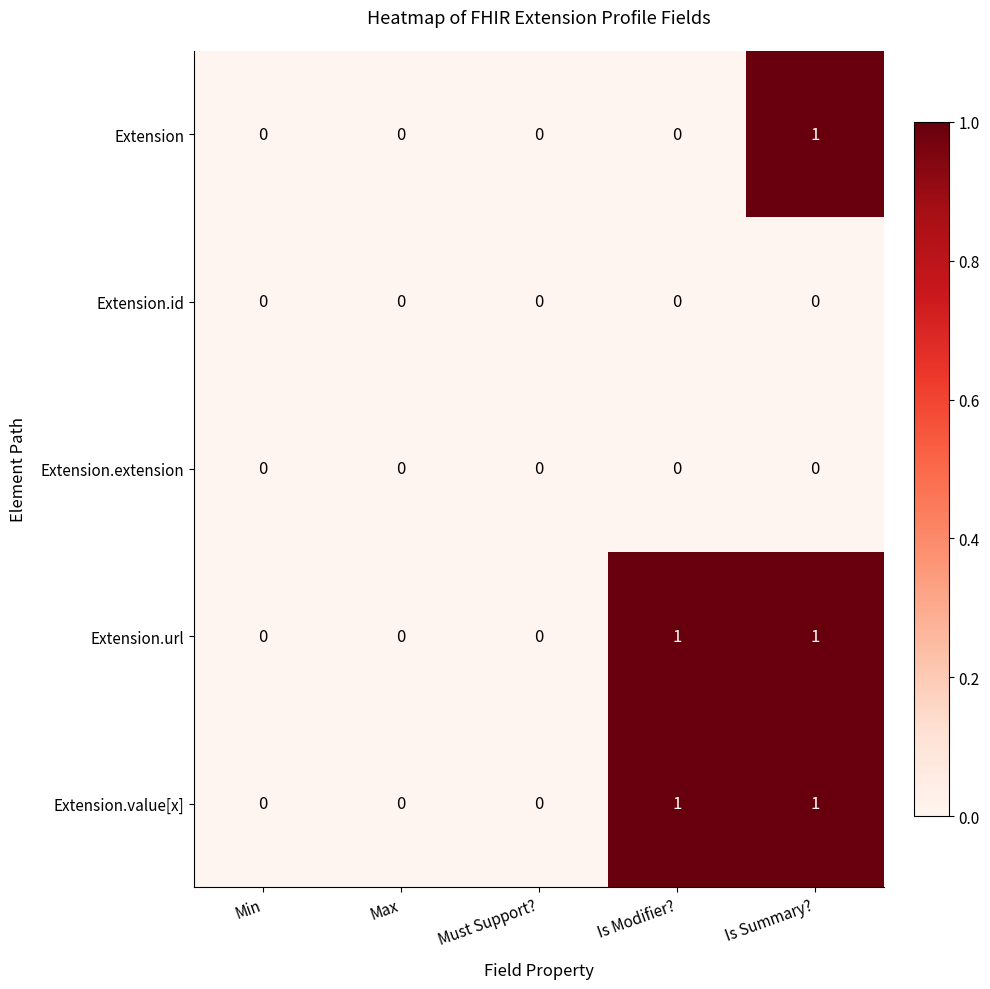

True or false: Extension has a value of -1 at Min.

False